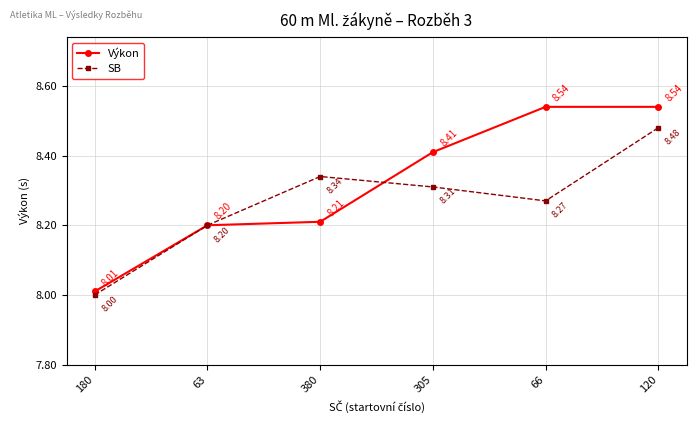

What is the value of the Výkon point at the 2nd from the left?

8.2